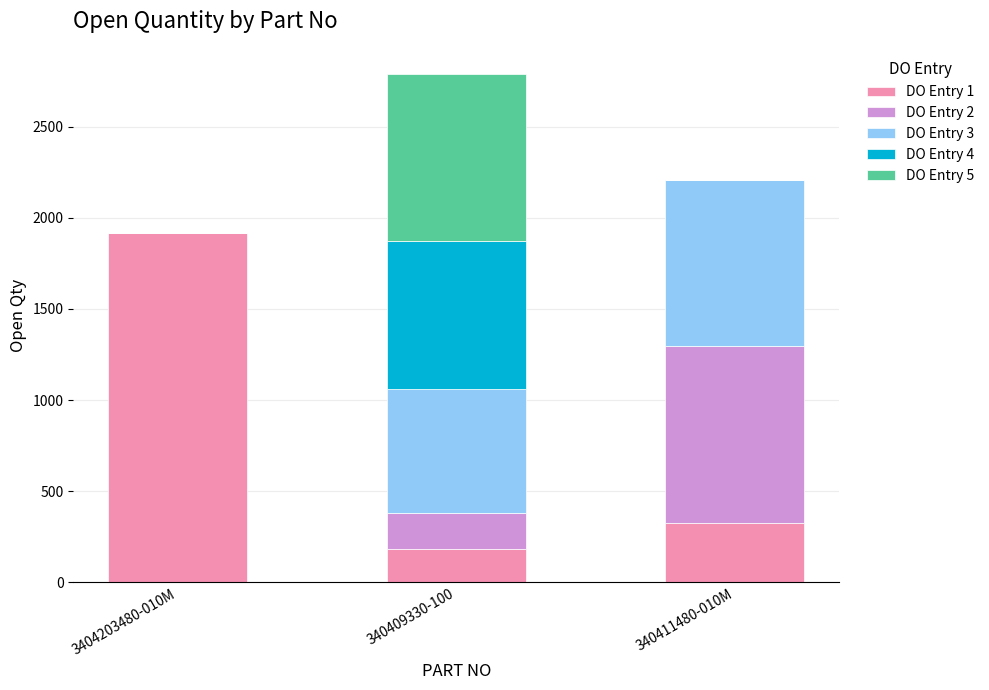

At which label does DO Entry 1 reach its peak?

3404203480-010M